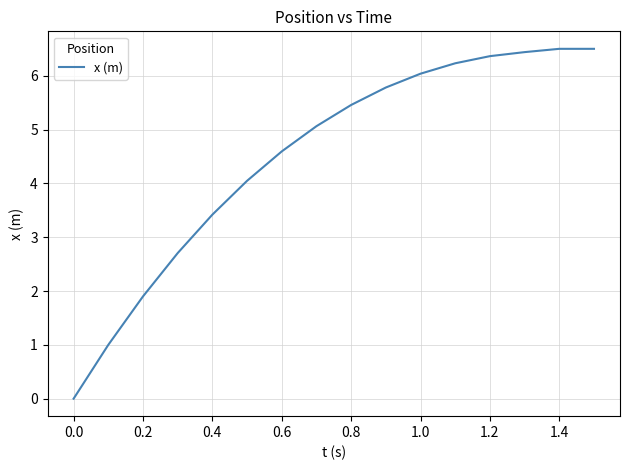

What is the difference between the maximum and minimum values?

6.5